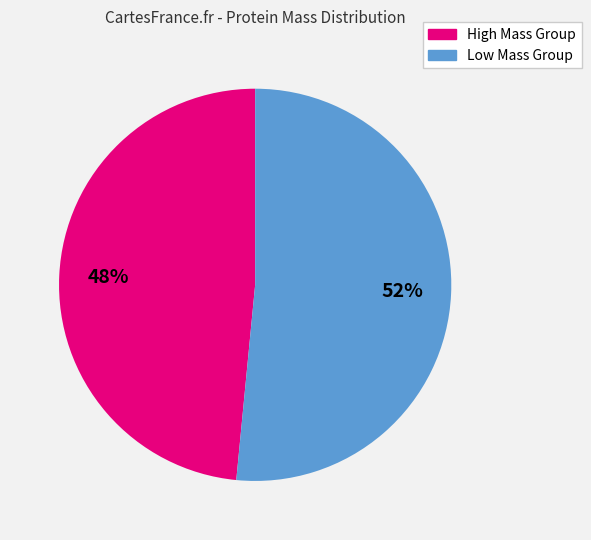

To the nearest percent, what is the average slice percentage?

50%